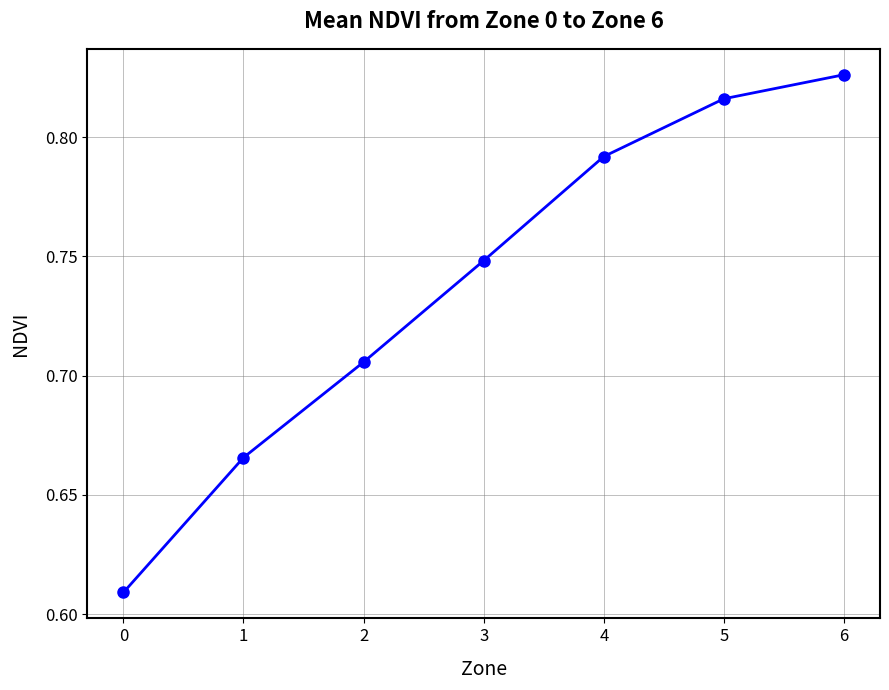

True or false: the data shows 0.4 at 0.

False